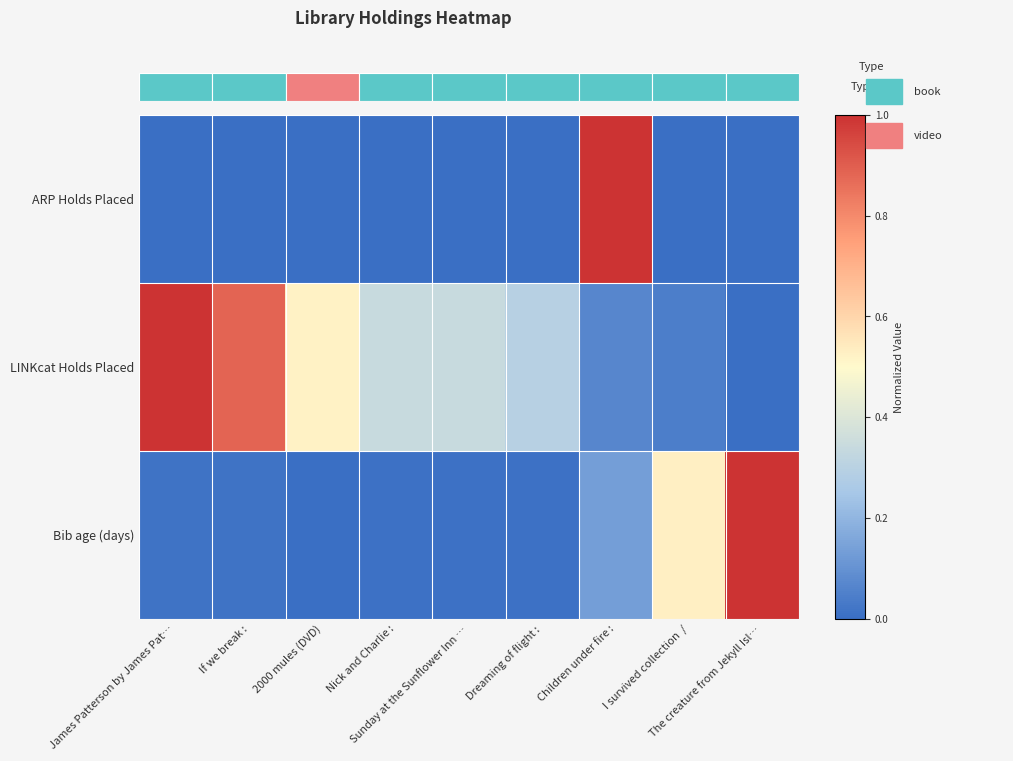

Rank the series by their average value, from highest to lowest.

LINKcat Holds Placed, Bib age (days), ARP Holds Placed